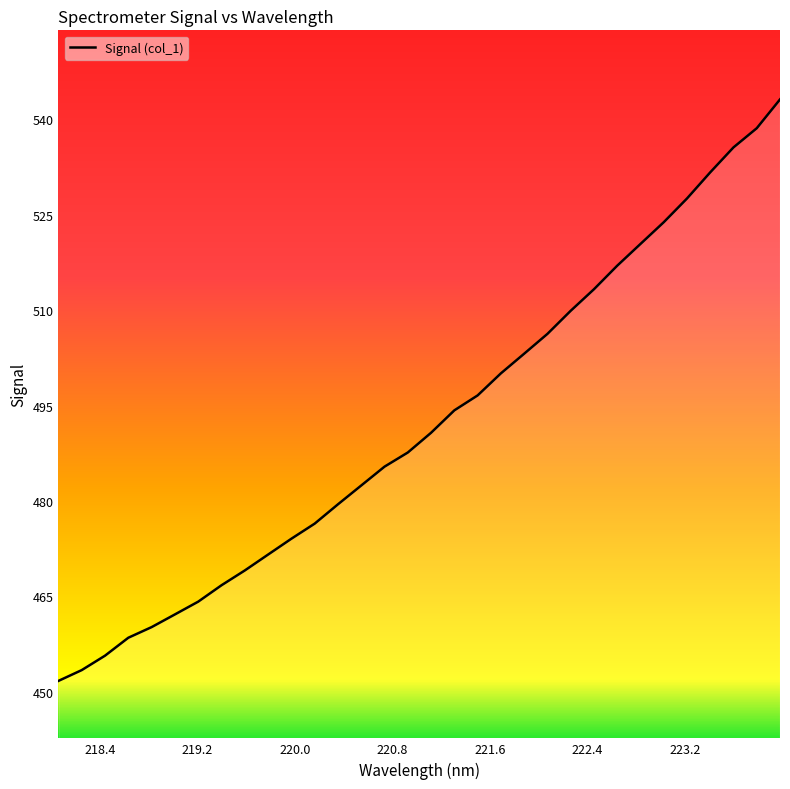

What is the smallest value displayed?

451.7